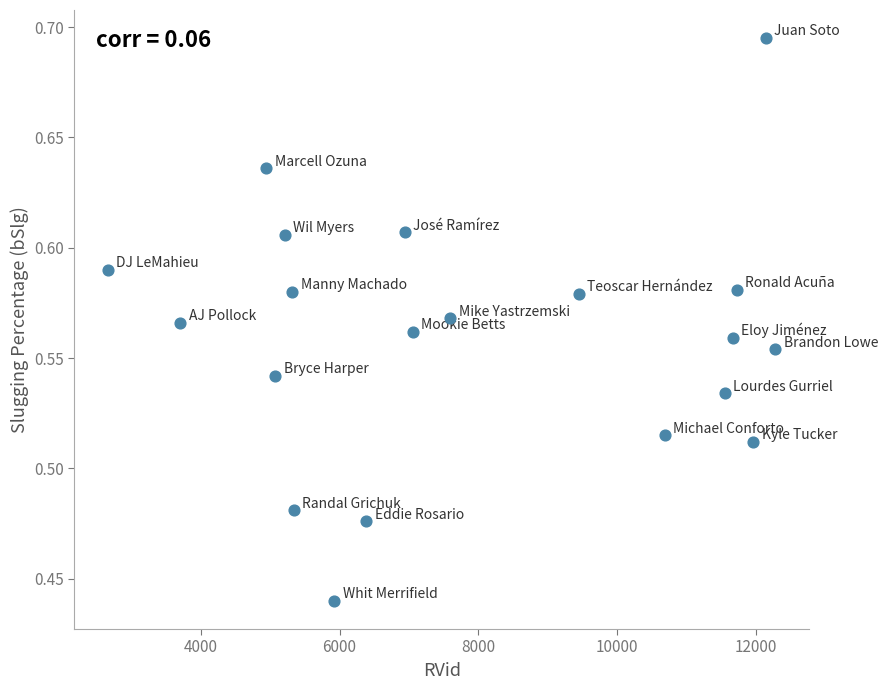

What is the range of Y values (max minus min)?

0.3